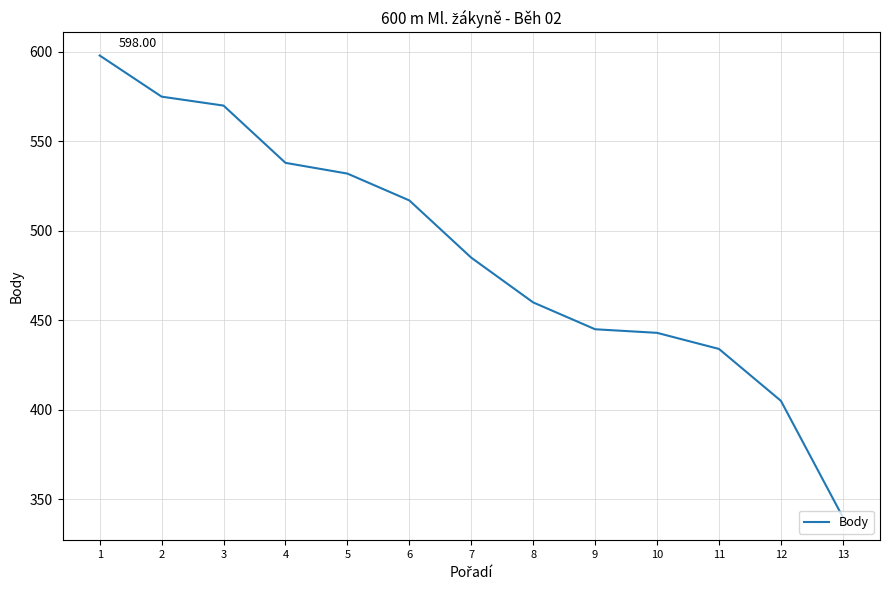

Which category has the highest value across all series?

1